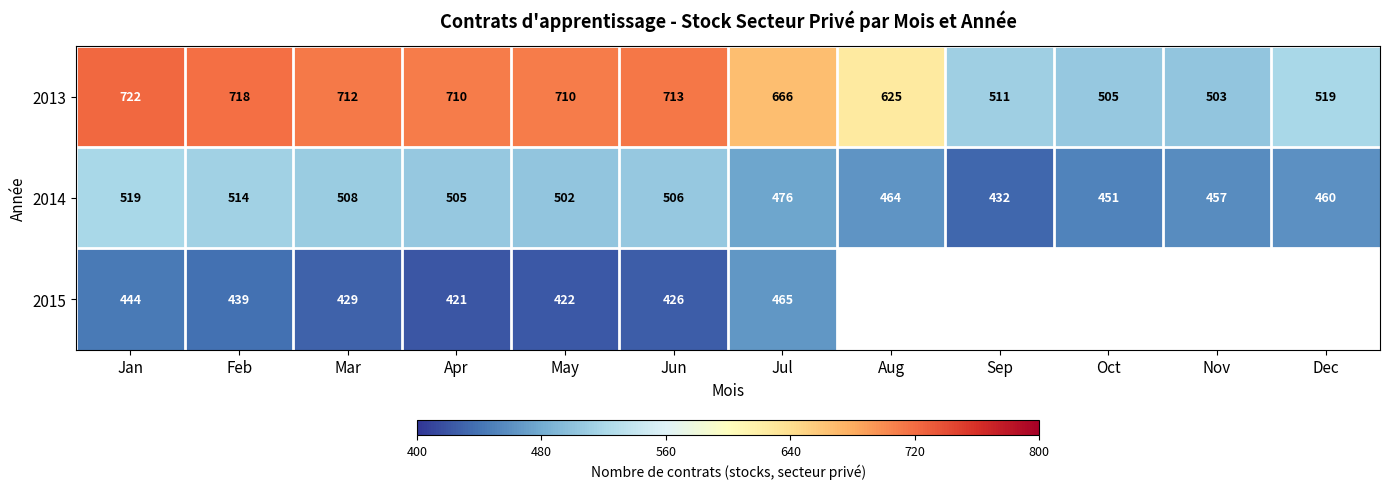

Rank the series at Feb from lowest to highest value.

2015, 2014, 2013